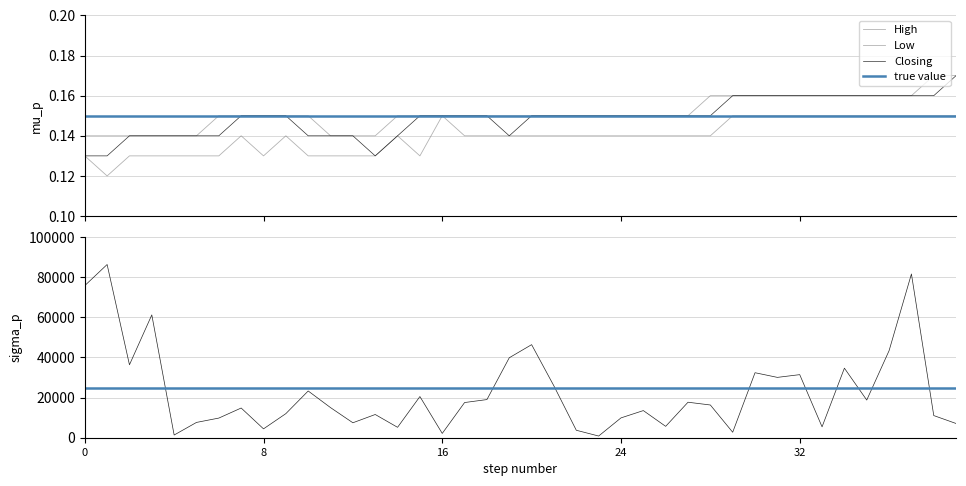

List the series in order of their overall mean, highest first.

High, Closing, Low